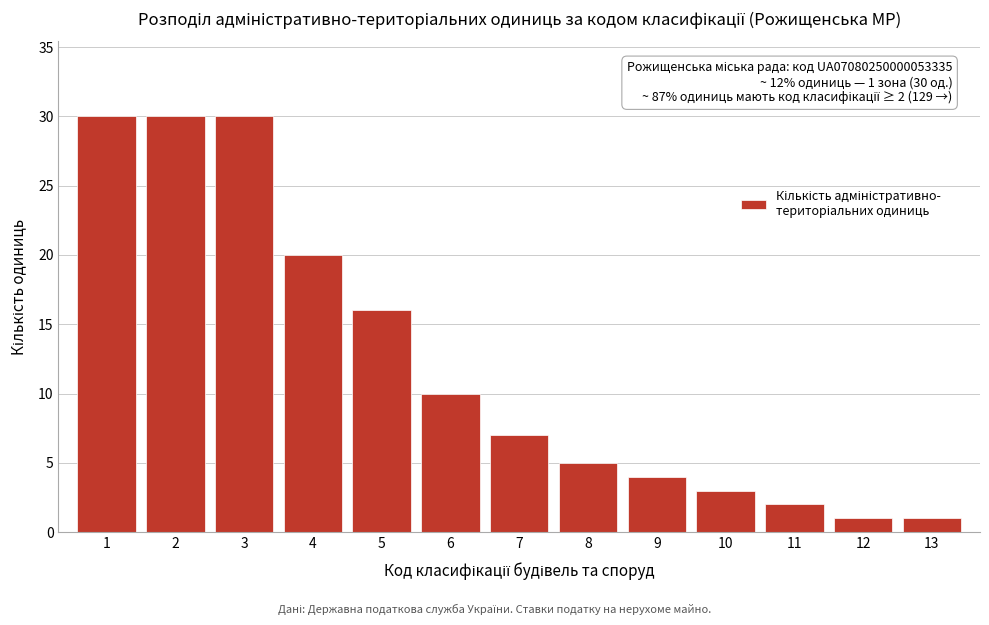

Reading left to right, what are all the values shown in this chart?

30	30	30	20	16	10	7	5	4	3	2	1	1